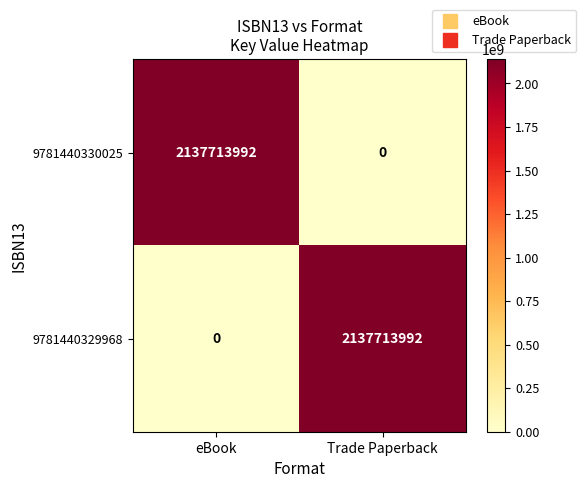

The 9781440330025 series shows 1078708013 at Trade Paperback. True or false?

False